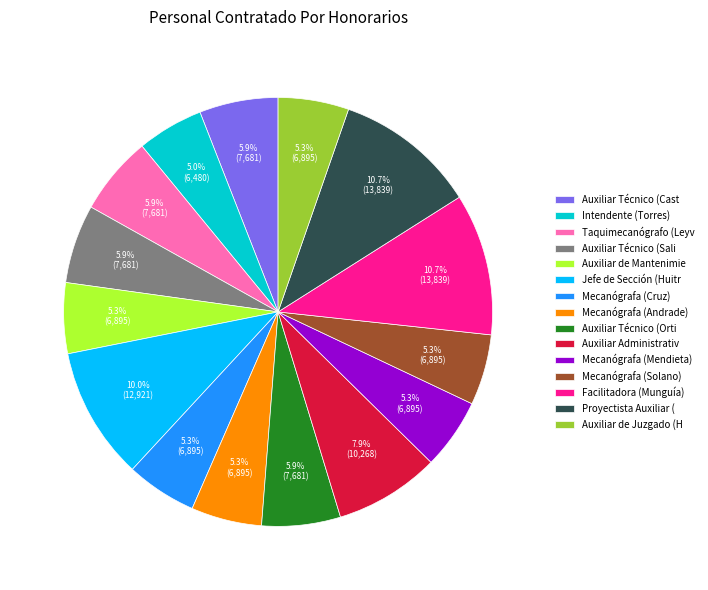

What is the ratio of the value at Auxiliar de Juzgado (H to the value at Mecanógrafa (Cruz)?

1.0